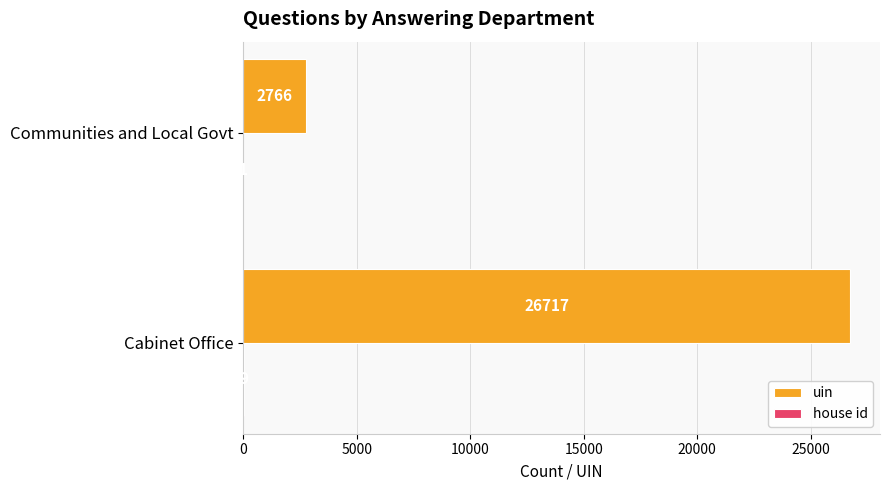

What is the maximum value for uin?

26717